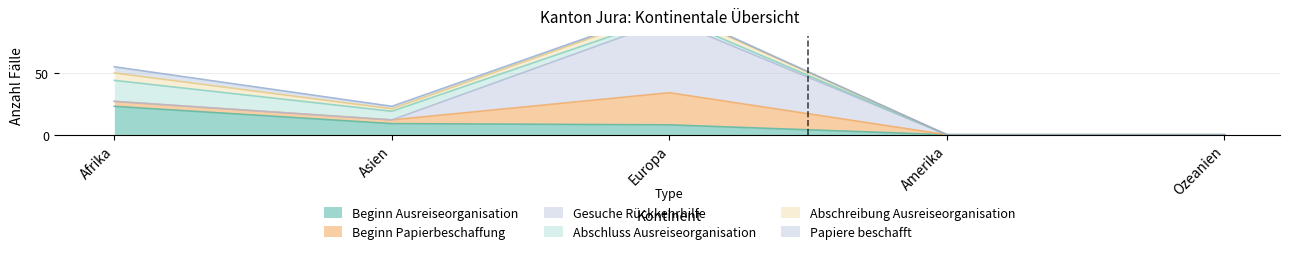

How many Abschreibung Ausreiseorganisation values are between 0 and 5?

4